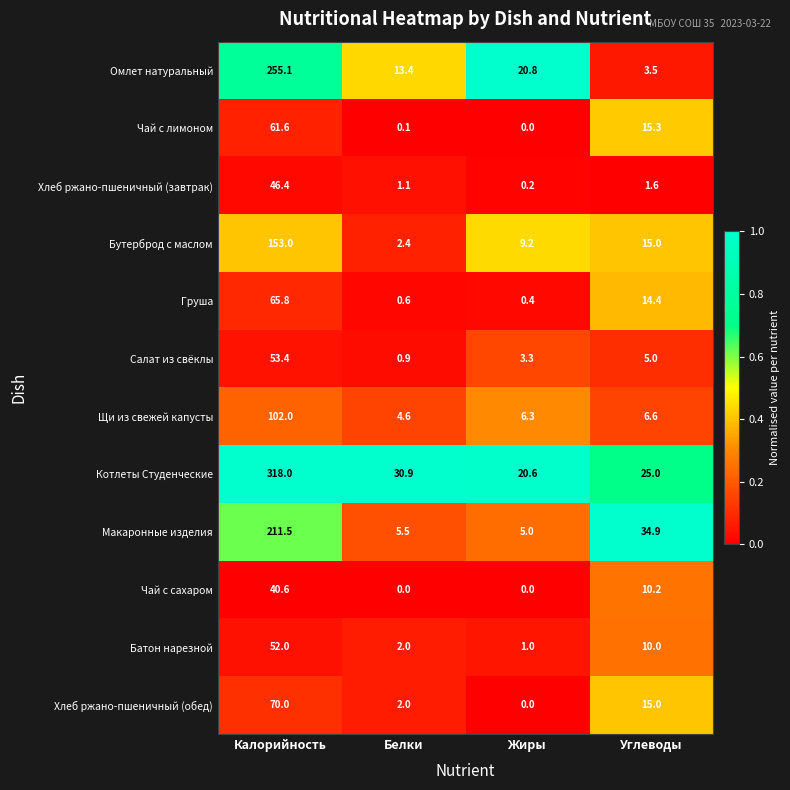

Which series has the widest spread of values?

Котлеты Студенческие